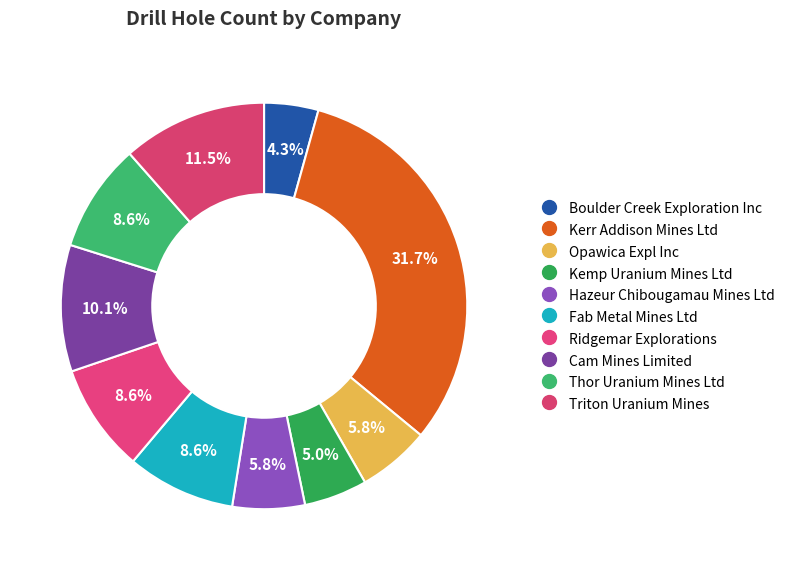

Is there any slice that represents more than half of the pie?

No